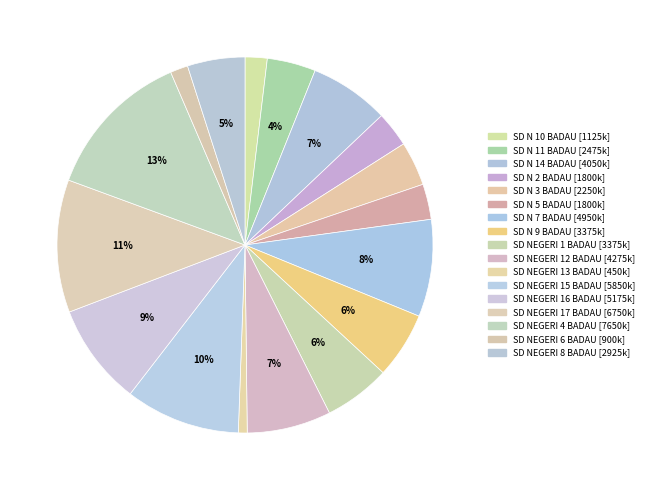

Does any single category account for the majority?

No